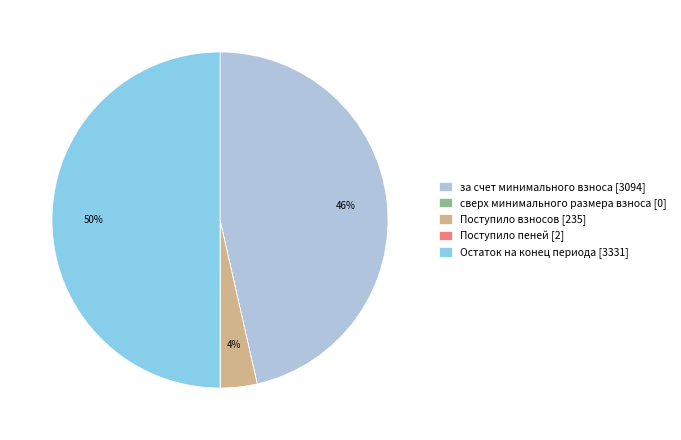

To the nearest percent, what is the difference between the largest and smallest slice percentages?

50%